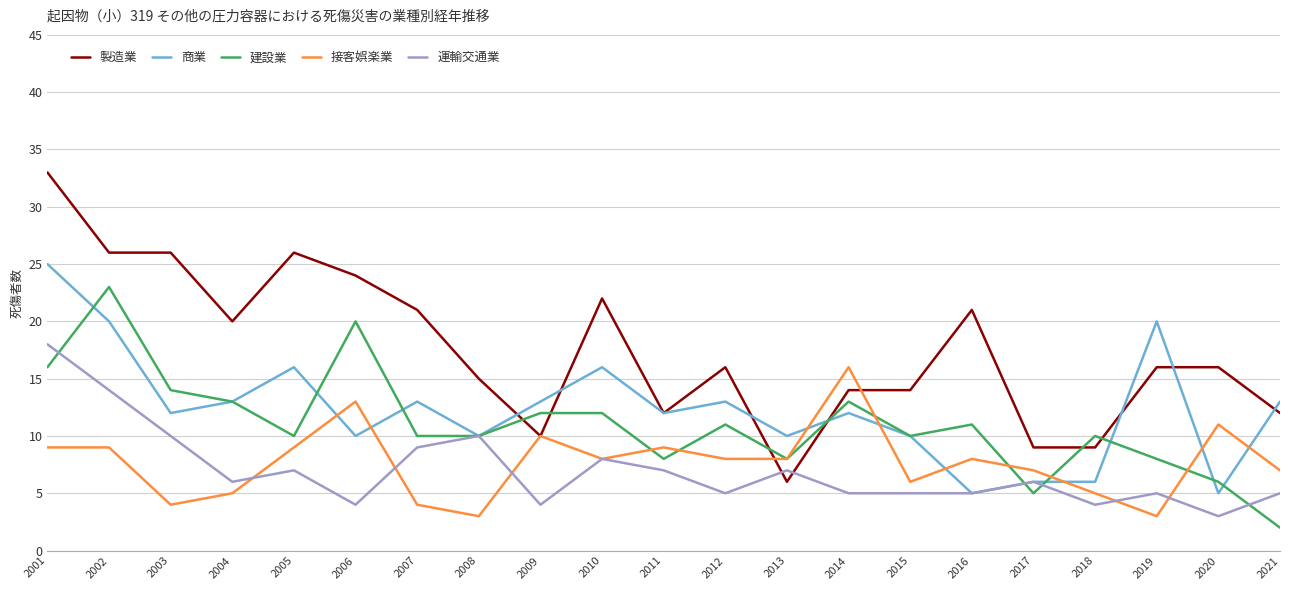

At which category is the sum across all series the highest?

2001